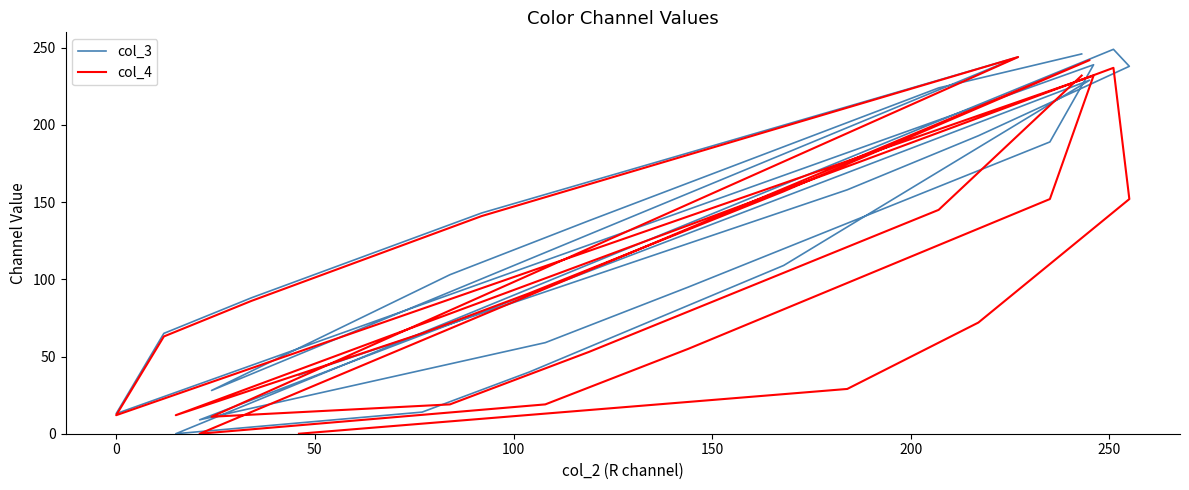

What is the maximum value for col_4?

244